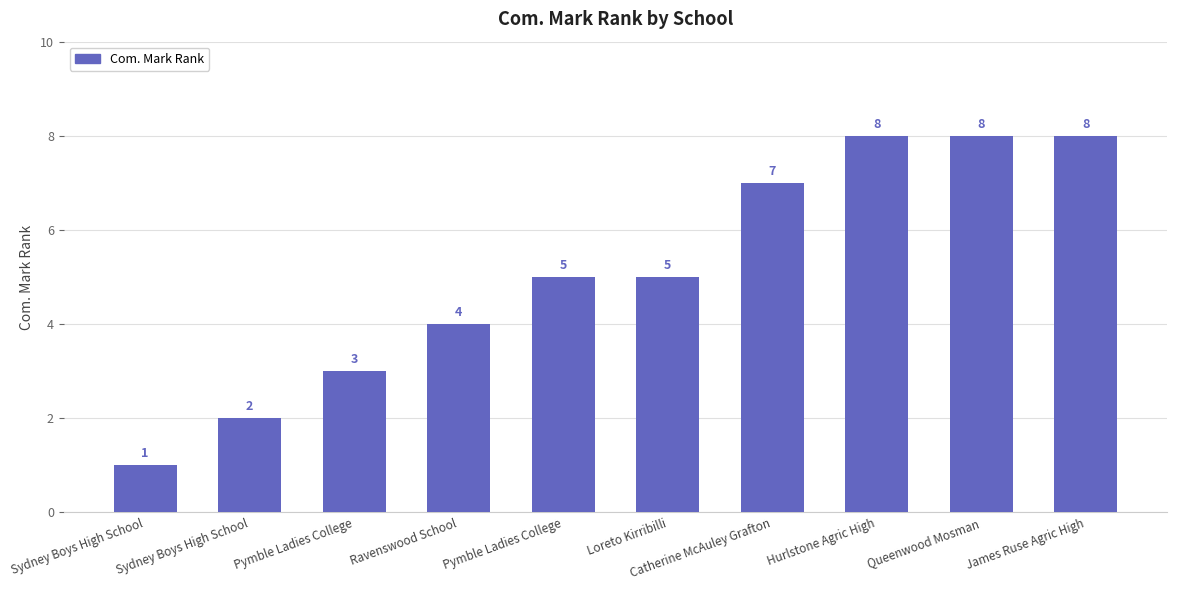

Are the bars horizontal?

No